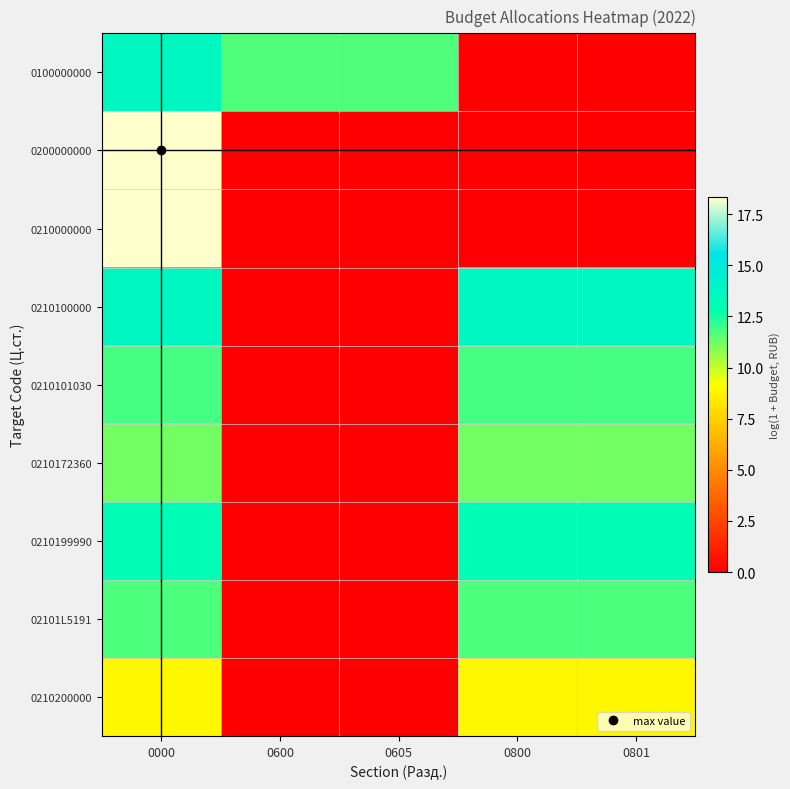

Between 0000 and 0801, which series saw the biggest shift?

0200000000